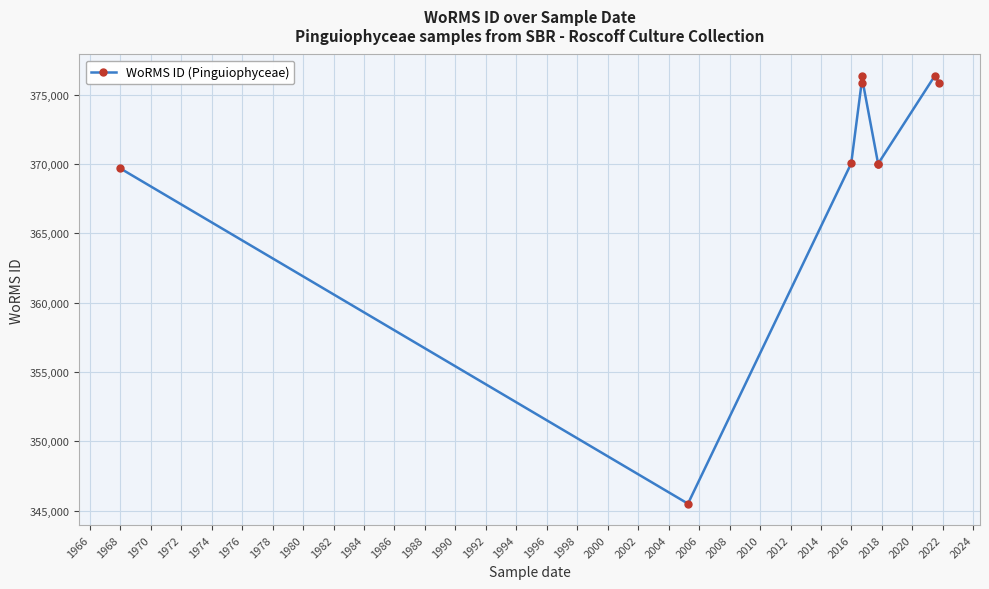

What is the difference between the maximum and minimum values?

30847